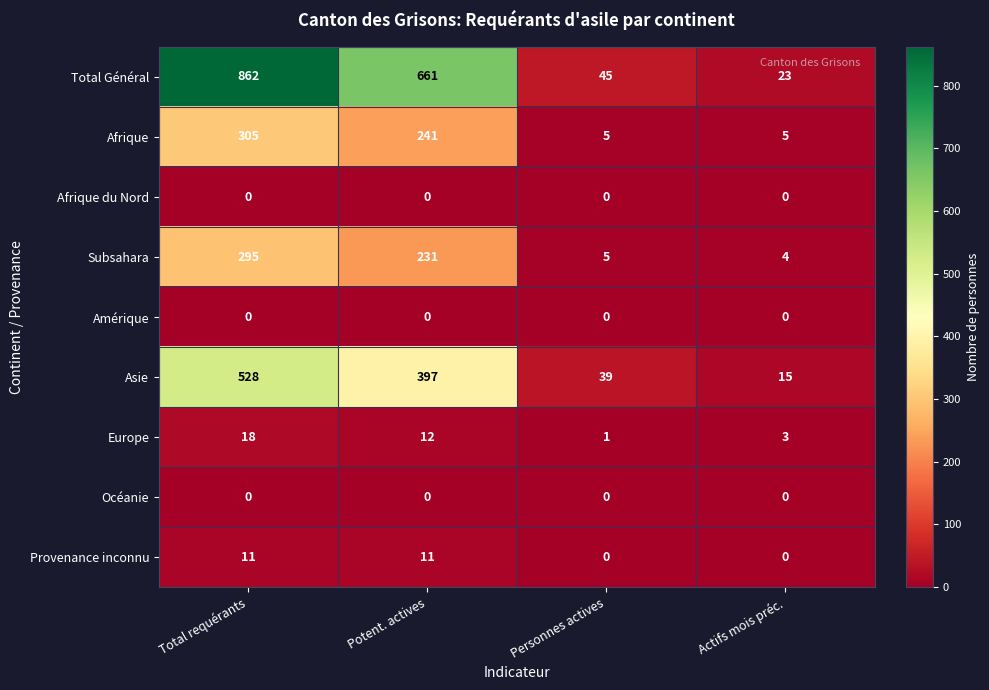

At how many categories does at least one series exceed 421?

2